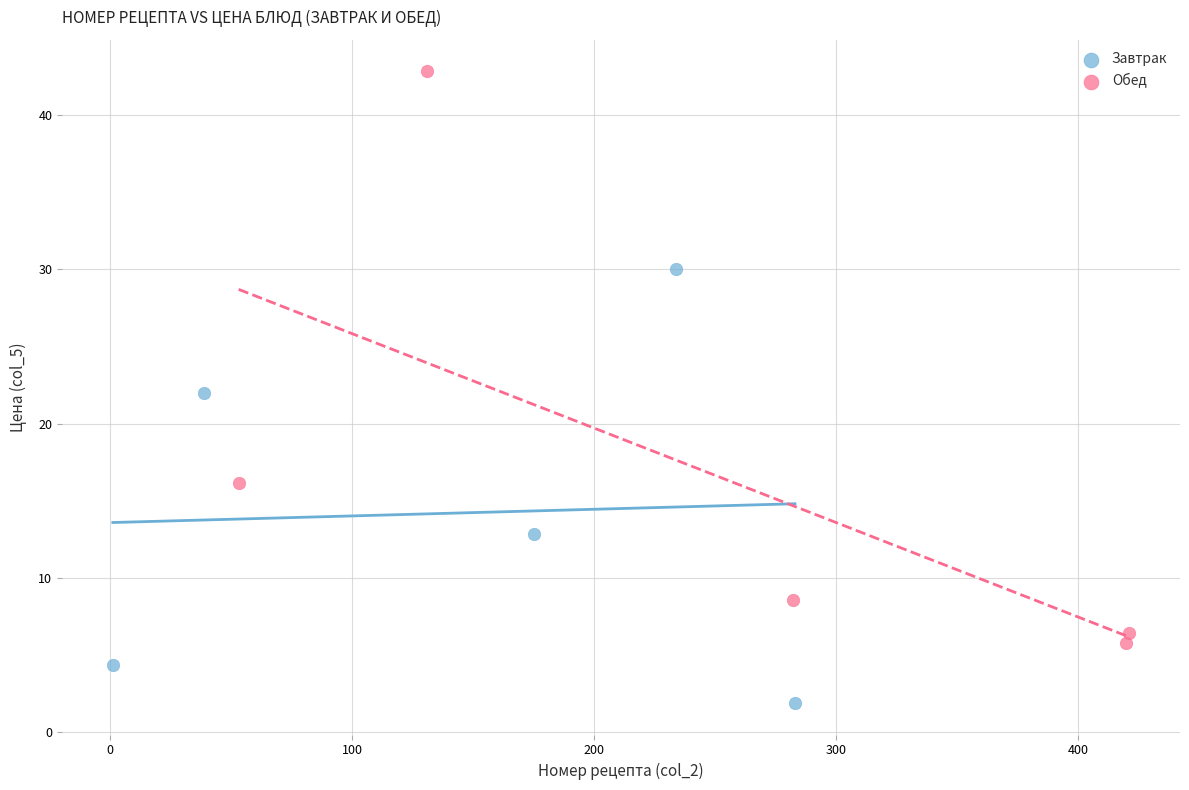

Which series has the widest spread of Y values?

Обед